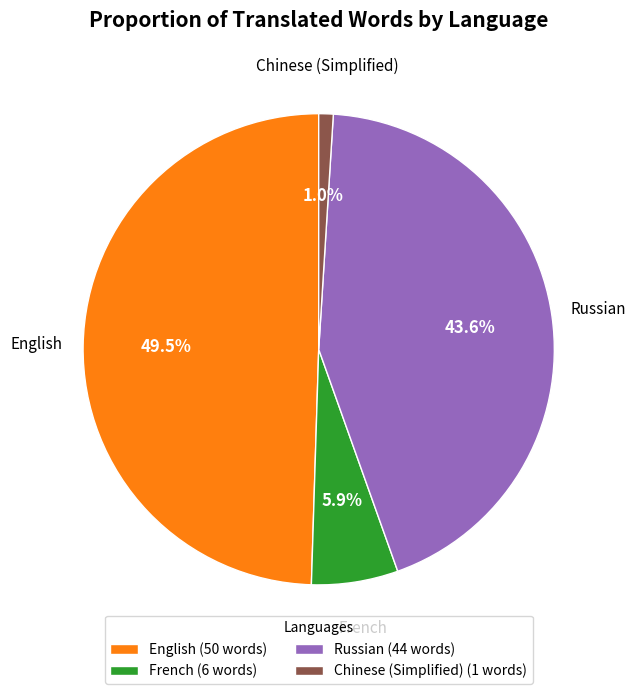

Which category has the smallest portion of the pie?

Chinese (Simplified) (1 words)